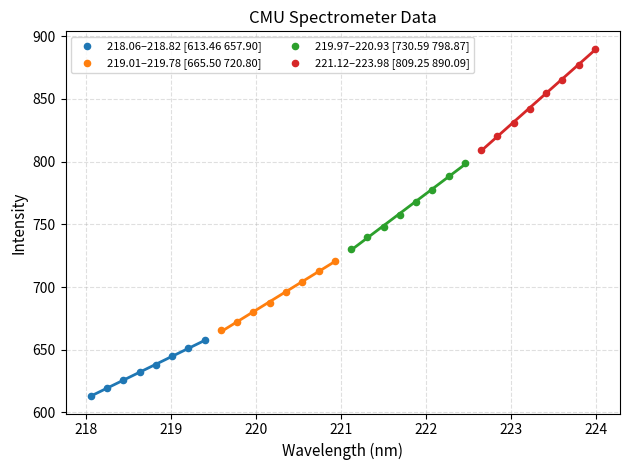

Which series has the largest Y range (max minus min)?

221.12–223.98 [809.25 890.09]